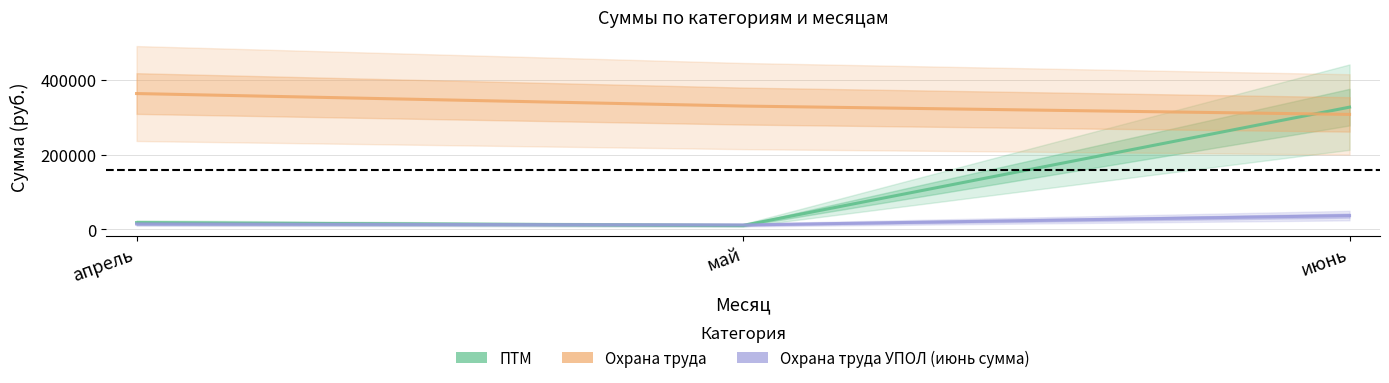

Which series has the largest total across all categories?

Охрана труда